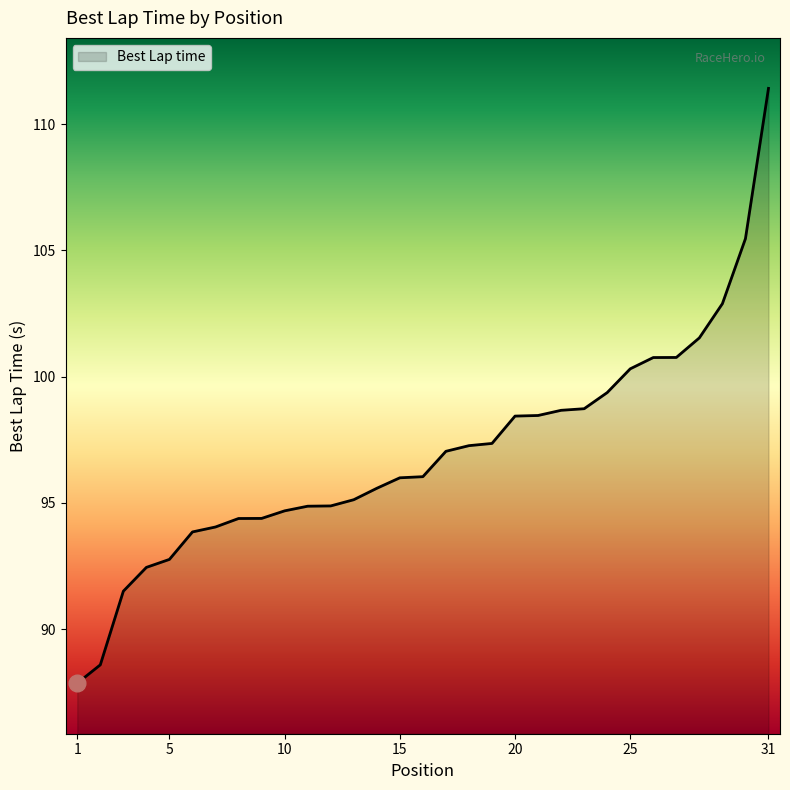

What is the difference between the maximum and minimum values?

23.6